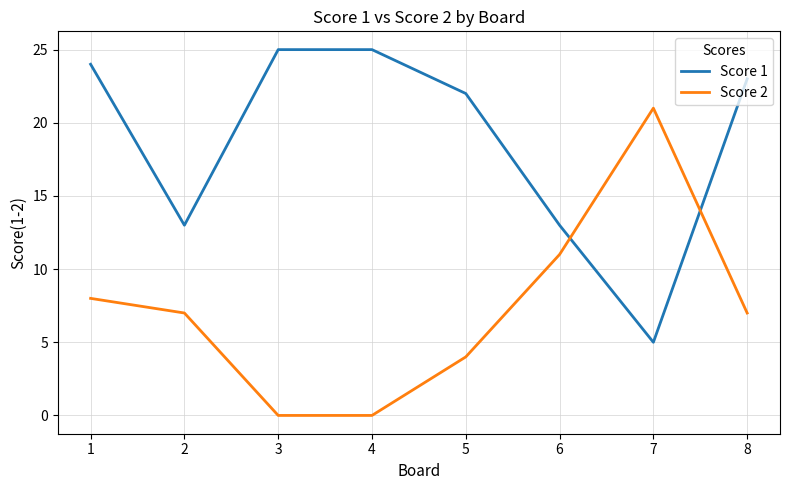

After their last crossing, which series has the higher values: Score 2 or Score 1?

Score 1